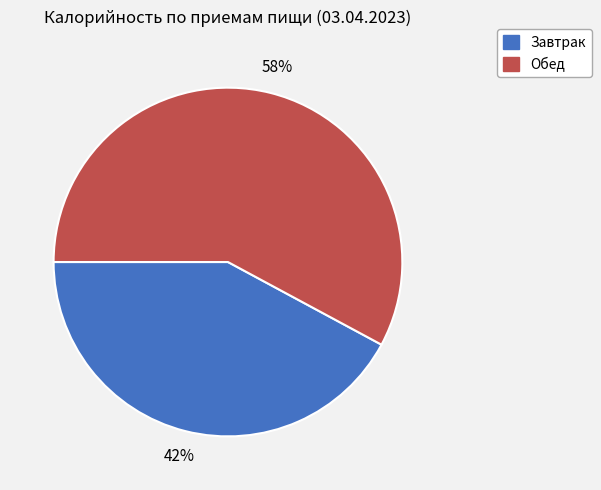

Between Завтрак and Обед, which is larger?

Обед